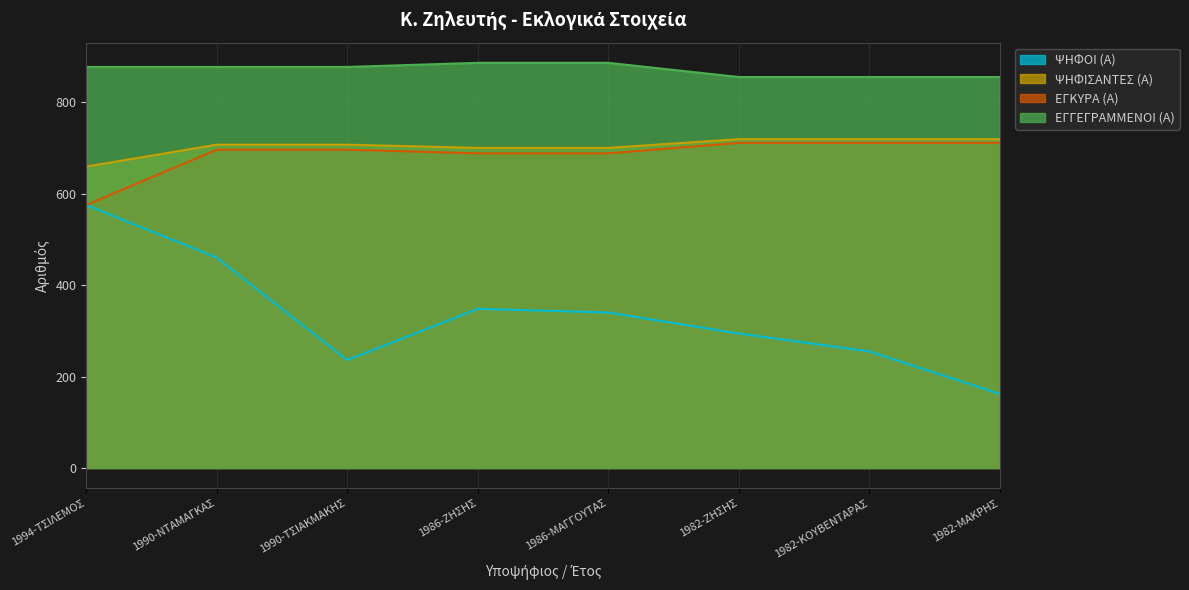

True or false: ΨΗΦΟΙ (Α) and ΕΓΓΕΓΡΑΜΜΕΝΟΙ (Α) intersect in this chart.

False